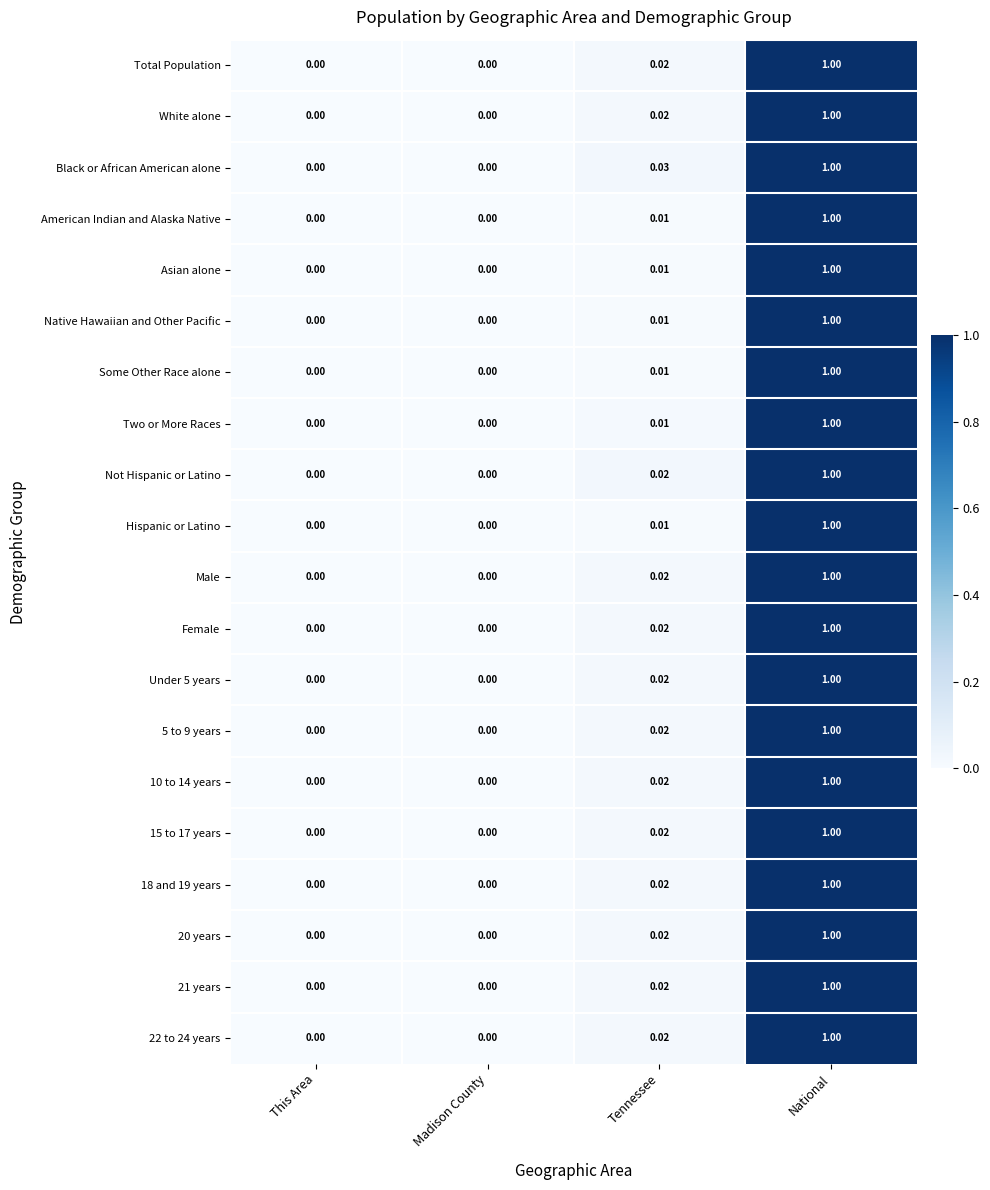

Which category has the highest value in the 15 to 17 years series?

National